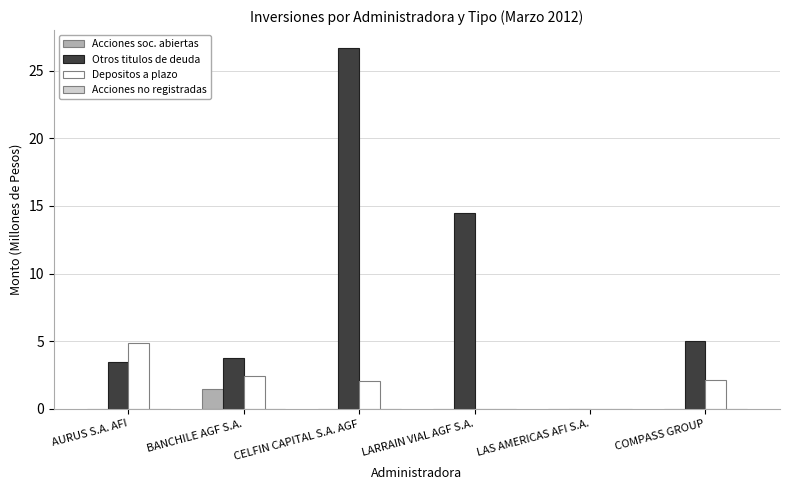

Which series has the largest total across all categories?

Otros titulos de deuda